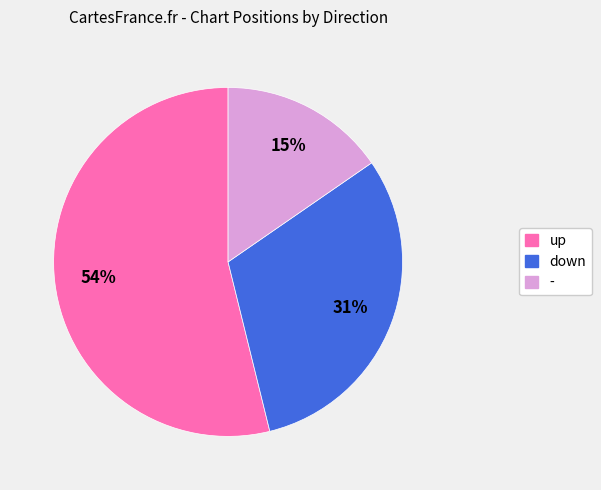

How many segments does this pie chart have?

3